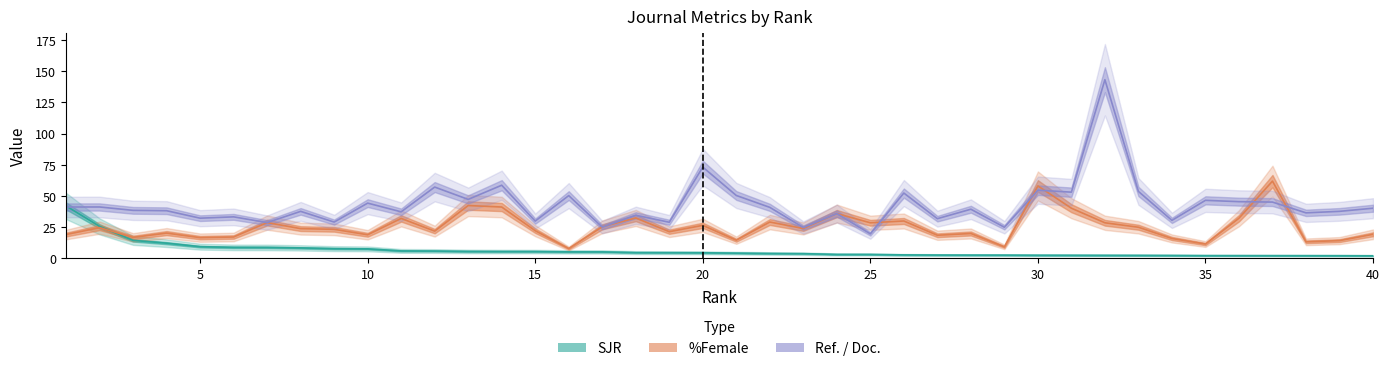

Does the chart display data point markers on the line(s)?

No